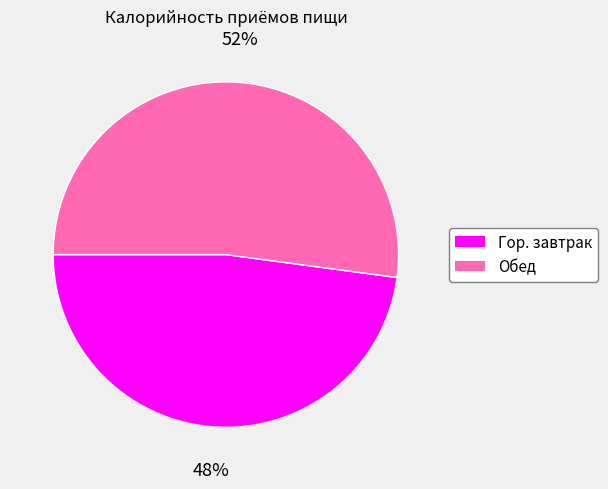

Do Гор. завтрак and Обед together represent more than half of the pie?

Yes